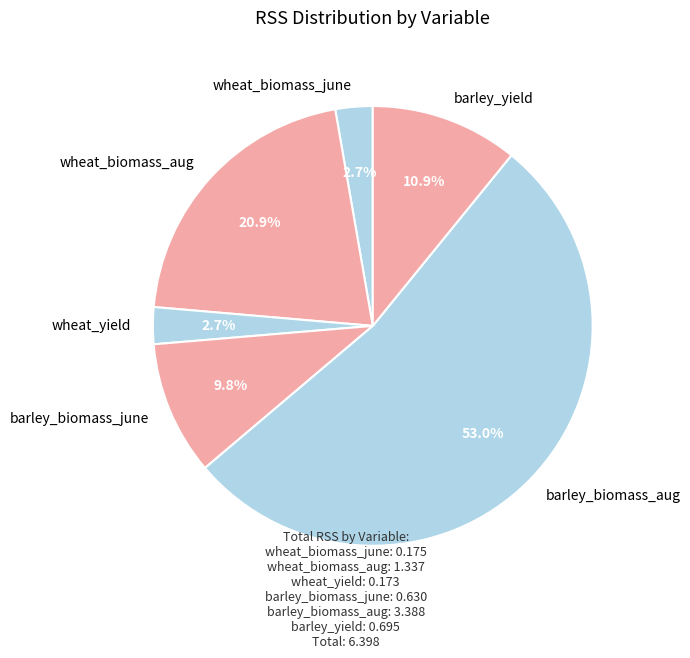

To the nearest percent, what is the difference between the largest and smallest slice percentages?

50%